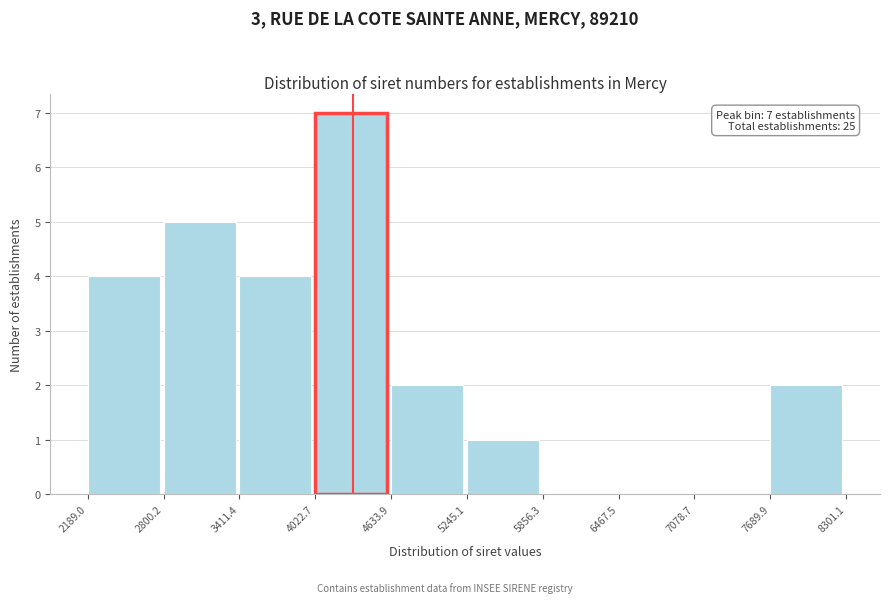

Which range on the x-axis has the tallest bar?

4022.7 to 4633.9